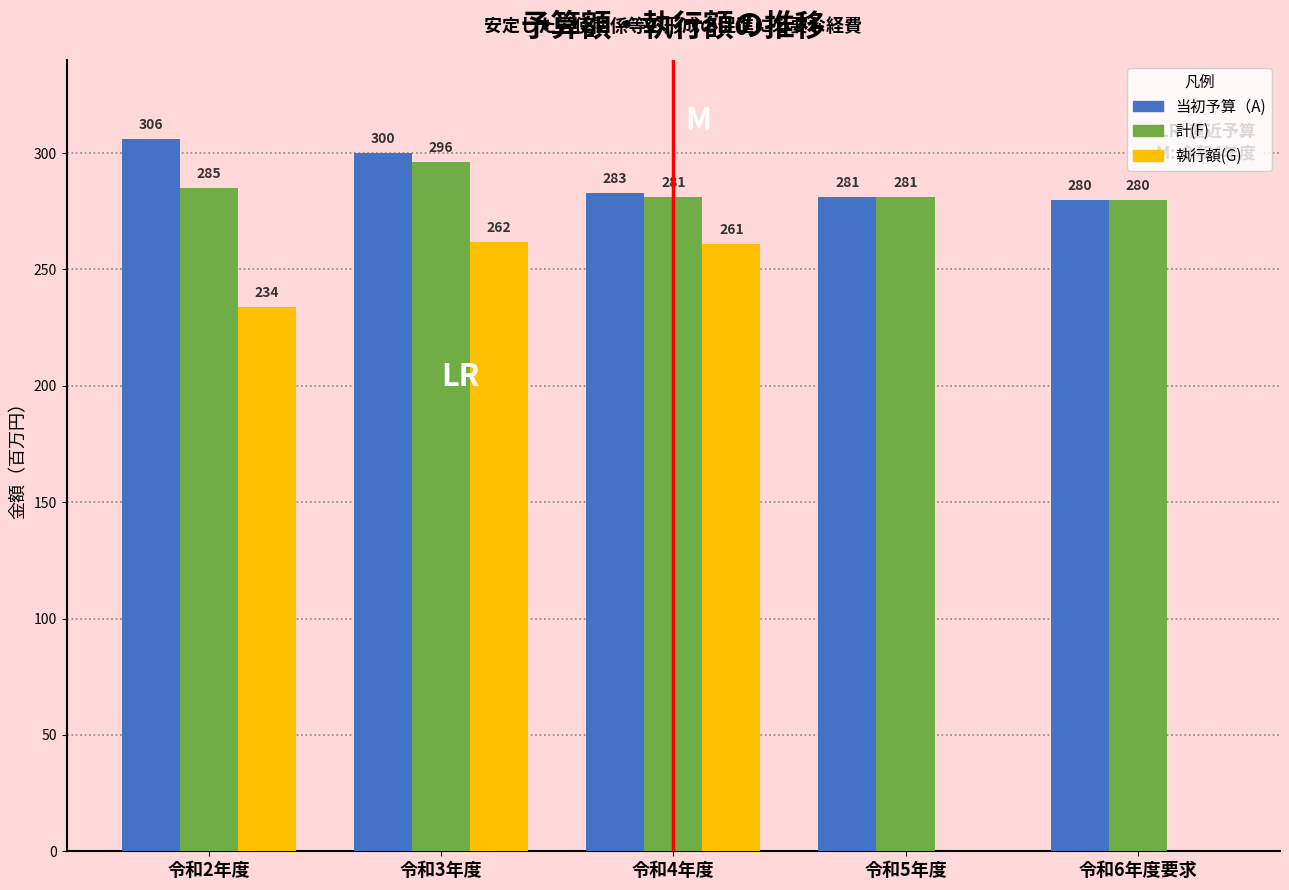

Reading left to right, extract all data points from this chart.

当初予算（A): 令和2年度=306	令和3年度=300	令和4年度=283	令和5年度=281	令和6年度要求=280
計(F): 令和2年度=285	令和3年度=296	令和4年度=281	令和5年度=281	令和6年度要求=280
執行額(G): 令和2年度=234	令和3年度=262	令和4年度=261	令和5年度=0	令和6年度要求=0